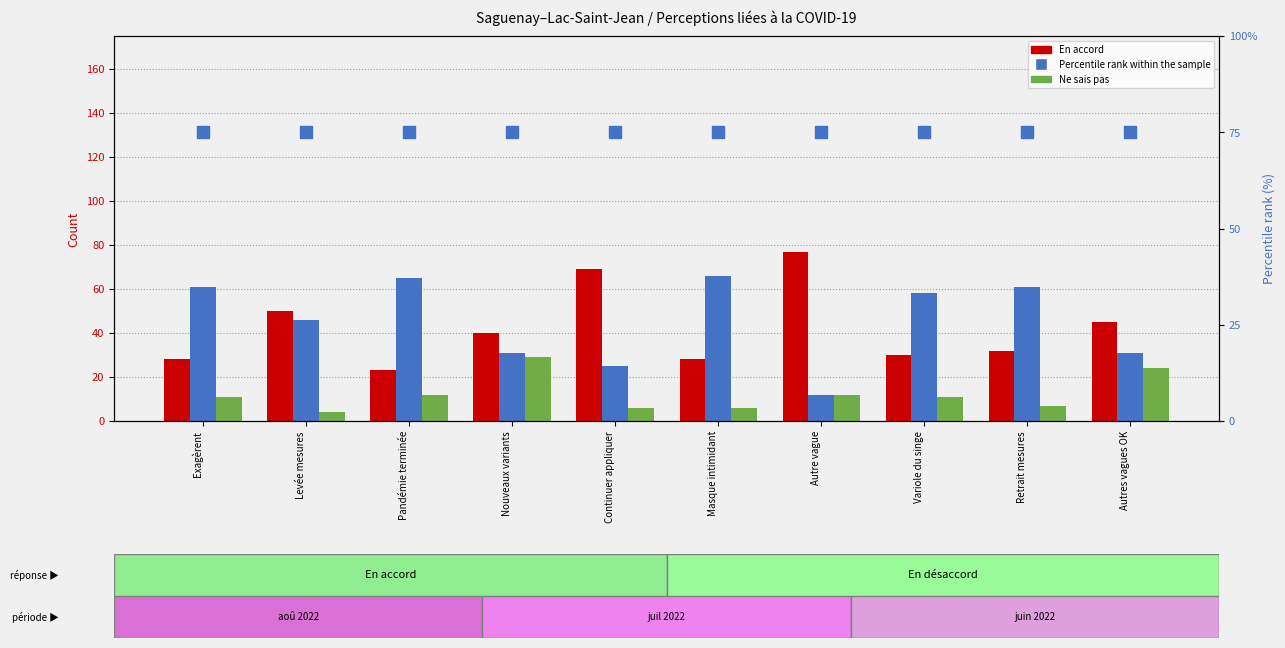

Between Levée mesures and Pandémie terminée, which is larger?

Levée mesures